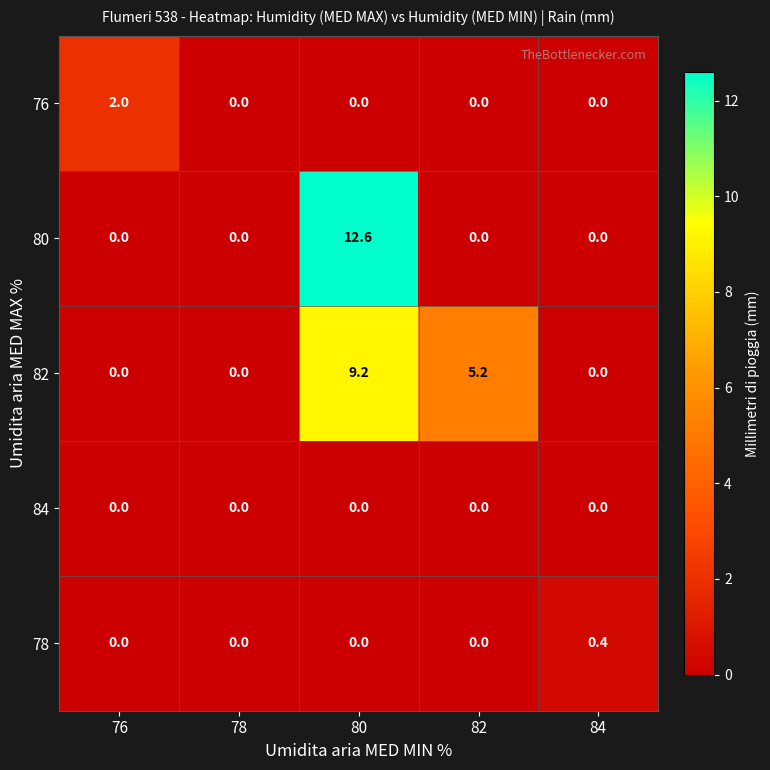

True or false: 78 has a value of 0.0 at 82.

True